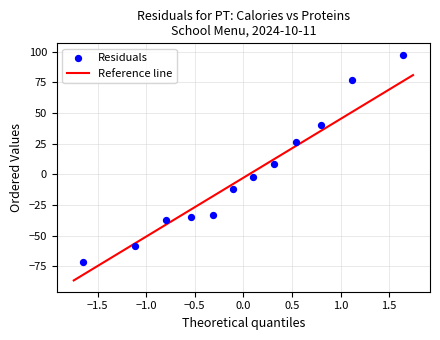

What is the range of Y values (max minus min)?

168.8